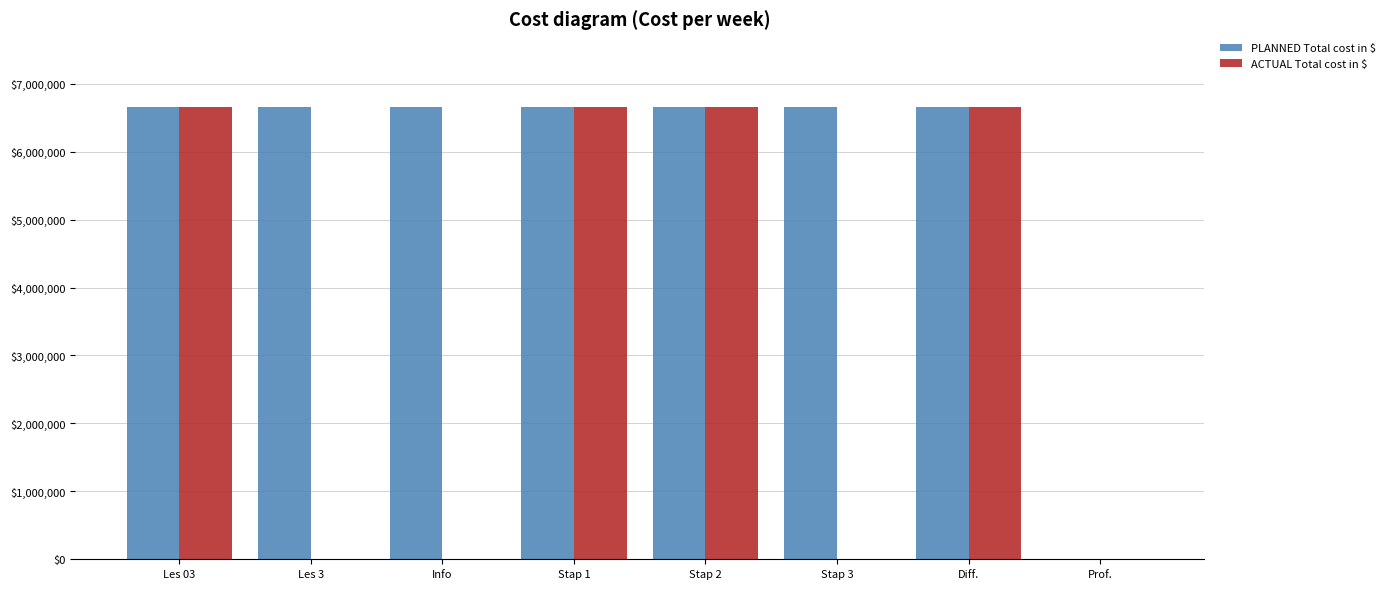

What are all the series names shown in the legend?

PLANNED Total cost in $, ACTUAL Total cost in $